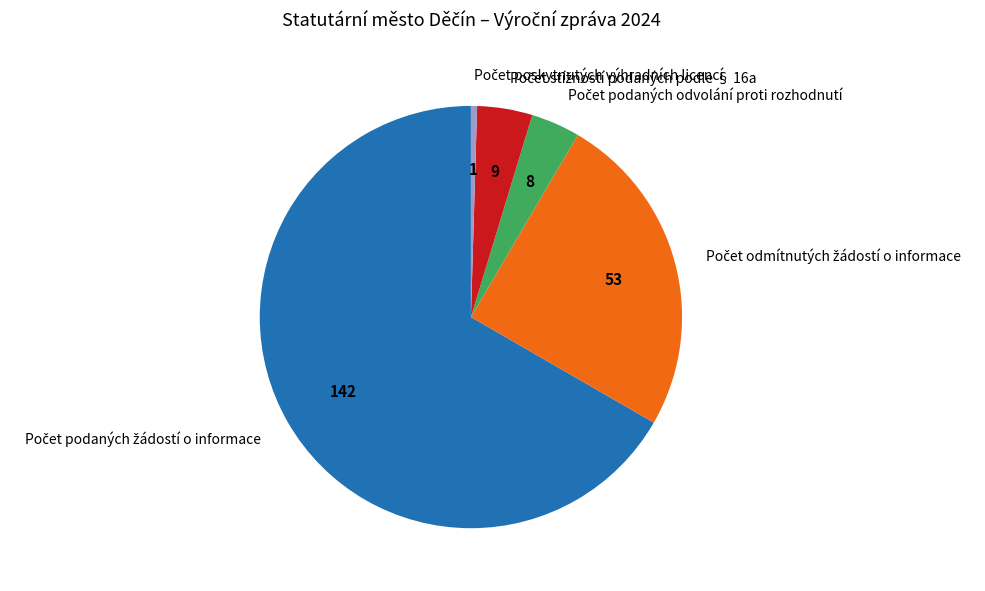

Is there a majority slice in this chart?

Yes